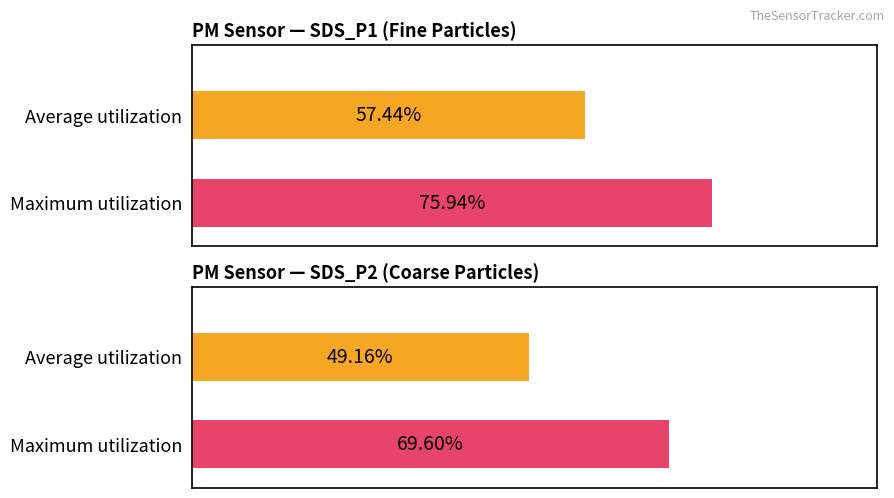

List the series in order of their overall mean, lowest first.

SDS_P2, SDS_P1